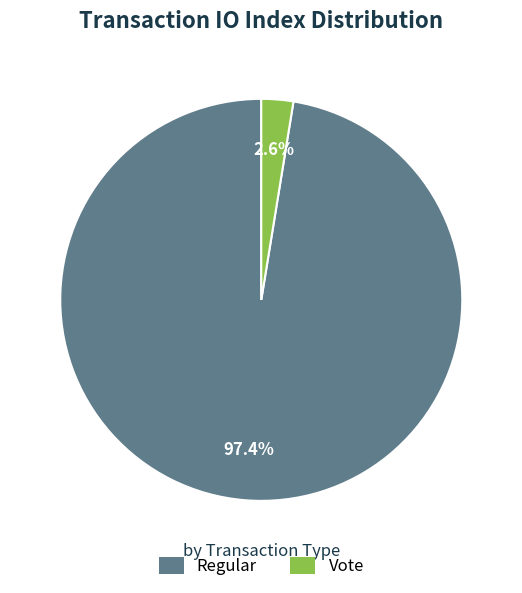

Rank the categories by value from highest to lowest.

Regular, Vote